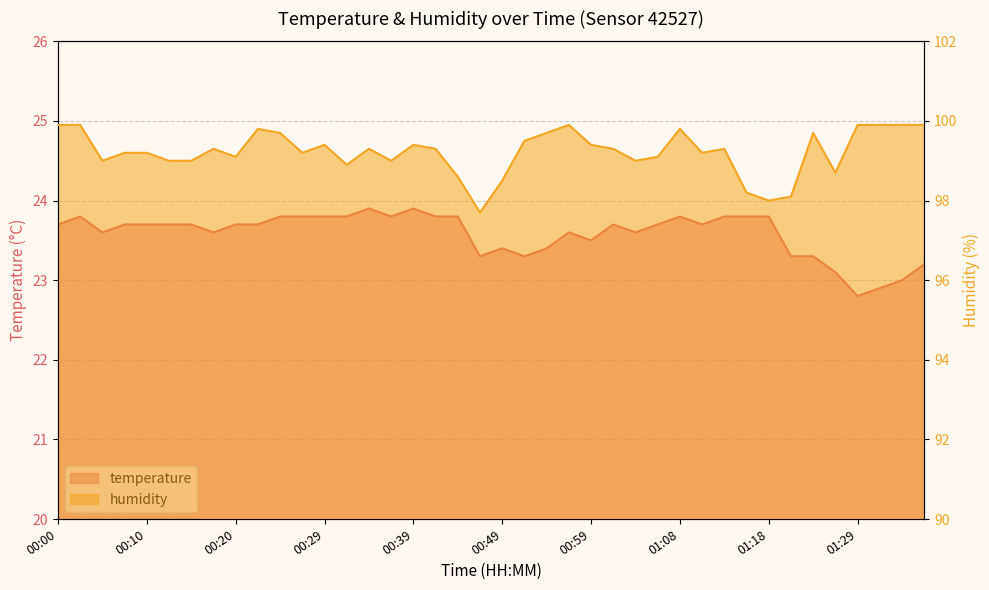

Is it true that humidity equals 59.0 at 00:41?

False